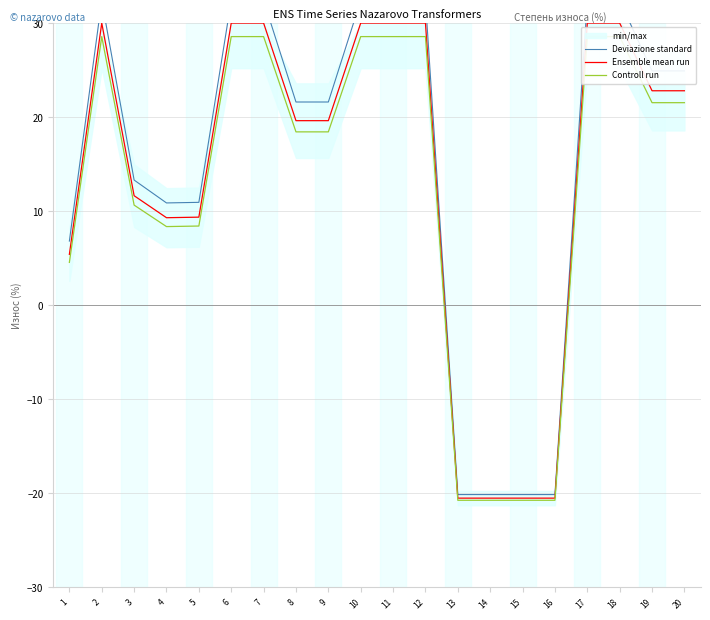

What is the value of the Controll run point at the 8th from the left?

18.4